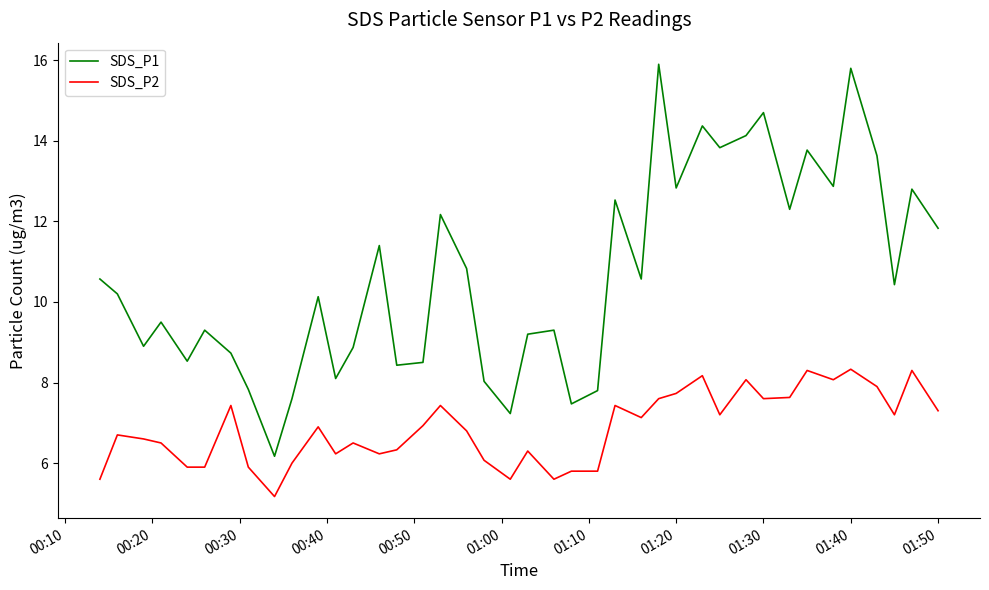

Which series has the largest total across all categories?

SDS_P1